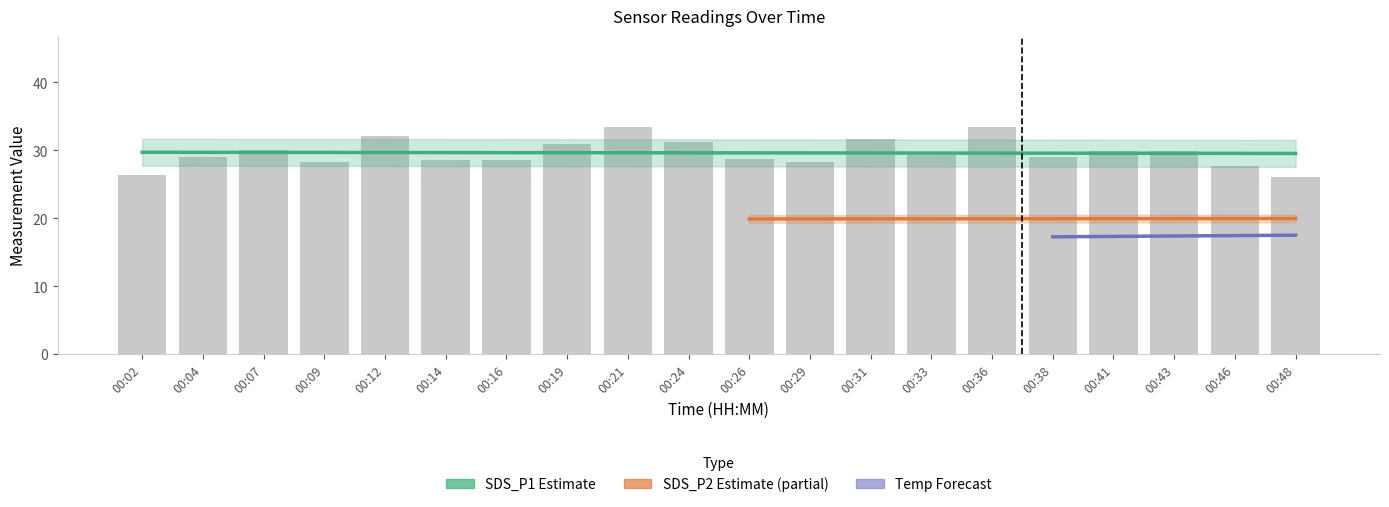

At which label is SDS_P1 closest to 29?

00:38